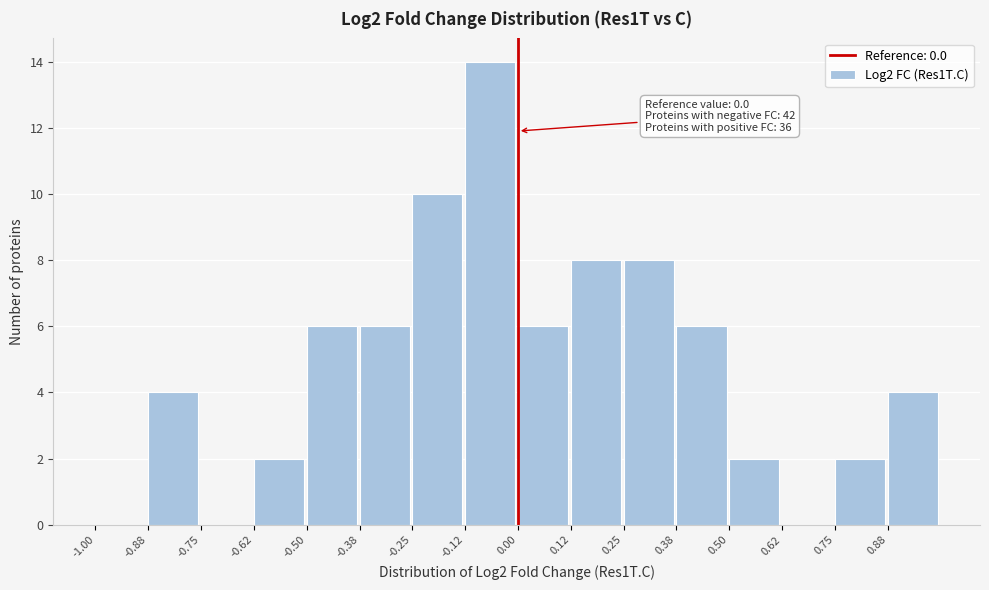

Over which range of the x-axis is the bar tallest?

-0.125 to 0.000